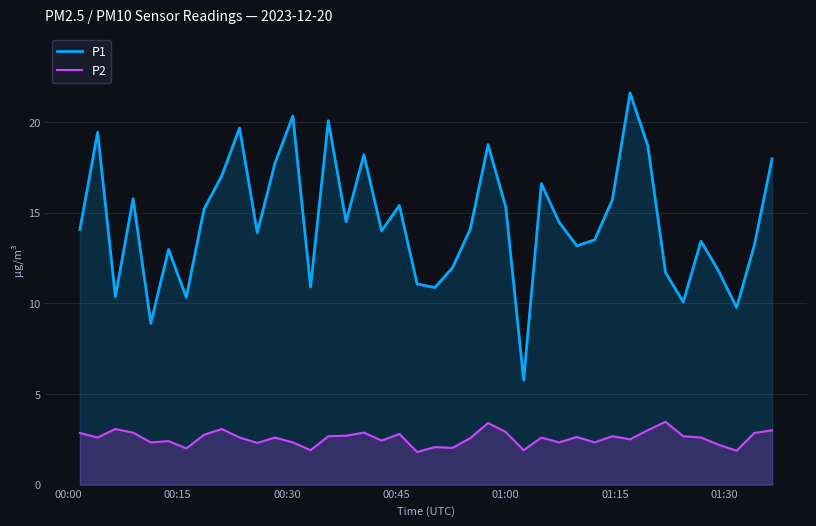

Which series has the largest range (max minus min)?

P1